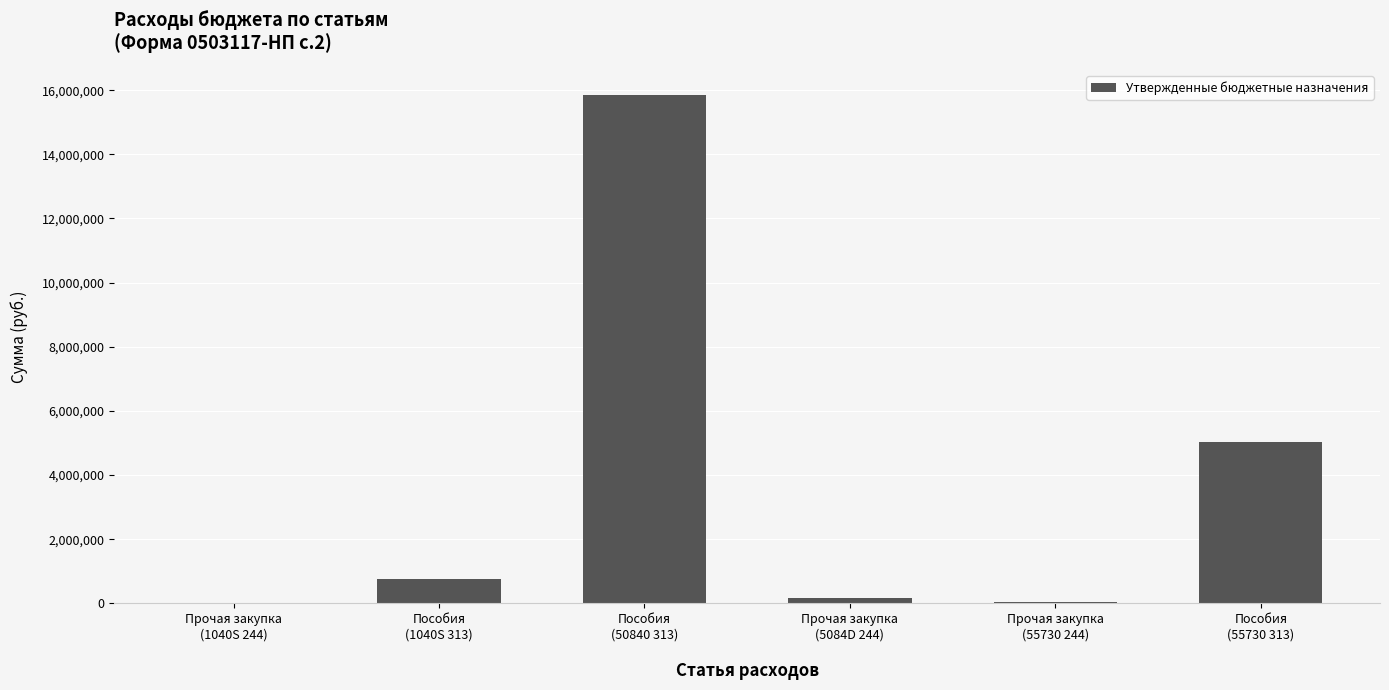

What is the sum of all values?

21842889.4